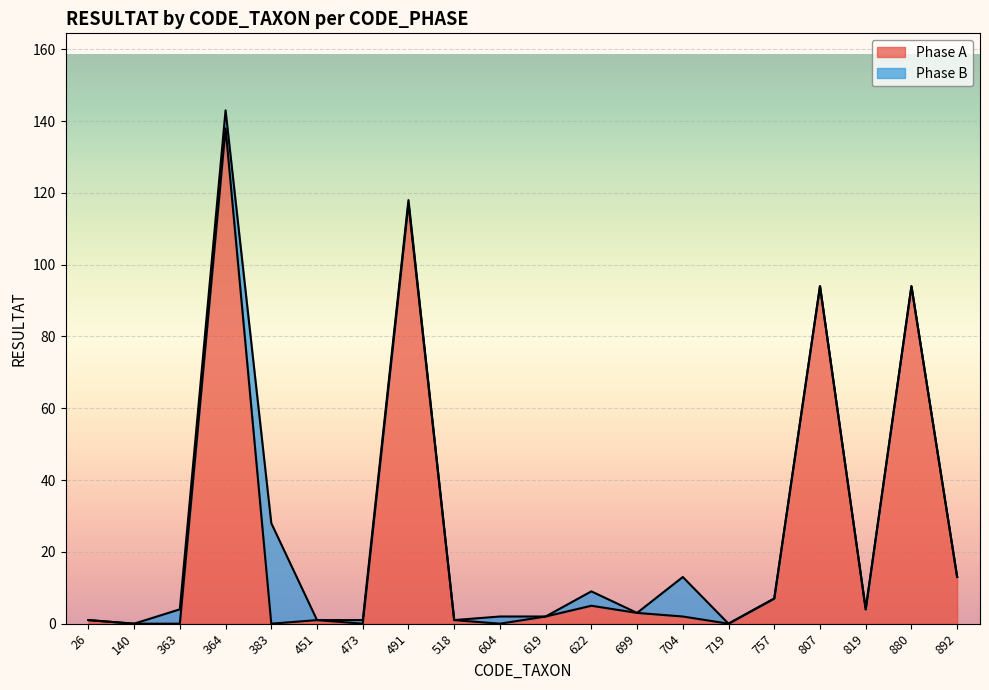

Between 604 and 719, which is larger?

604